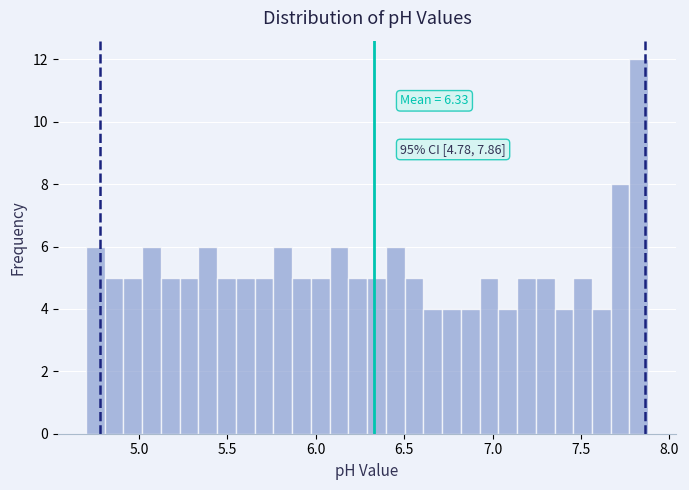

Around what value on the x-axis is the tallest bar? Give the approximate position of its centre, as read against the axis.

7.85